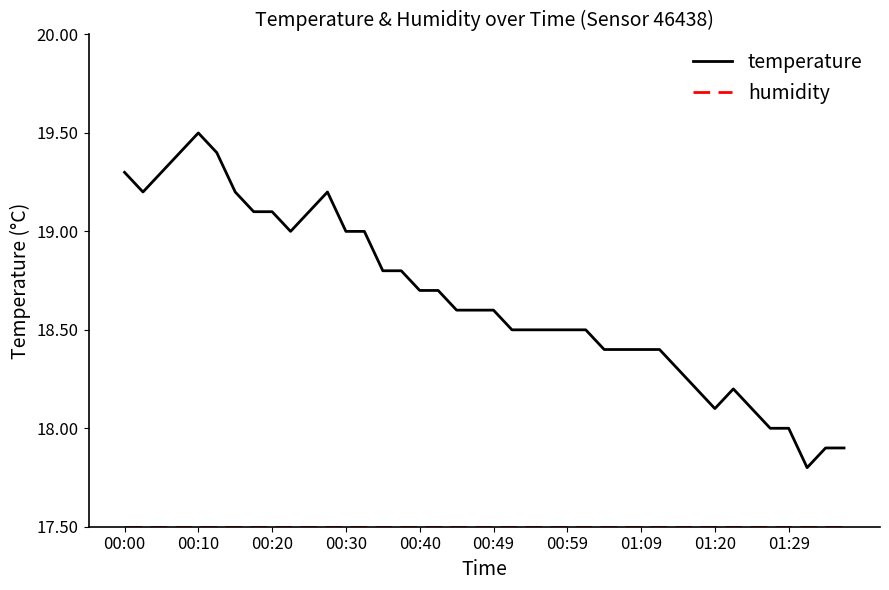

Which series has the widest spread of values?

temperature